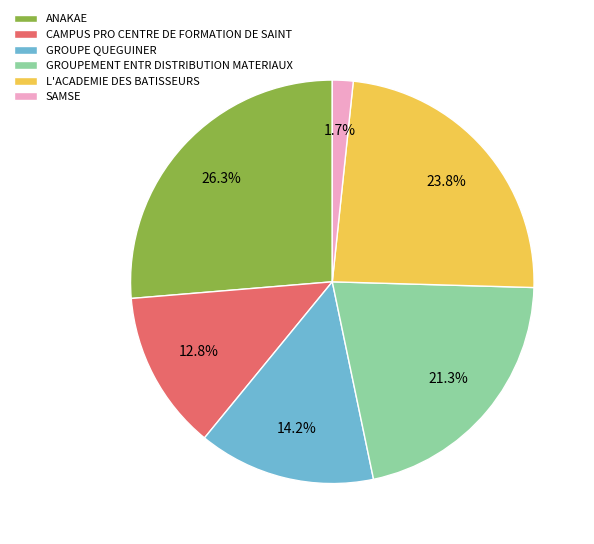

Which category has the biggest portion of the pie?

ANAKAE